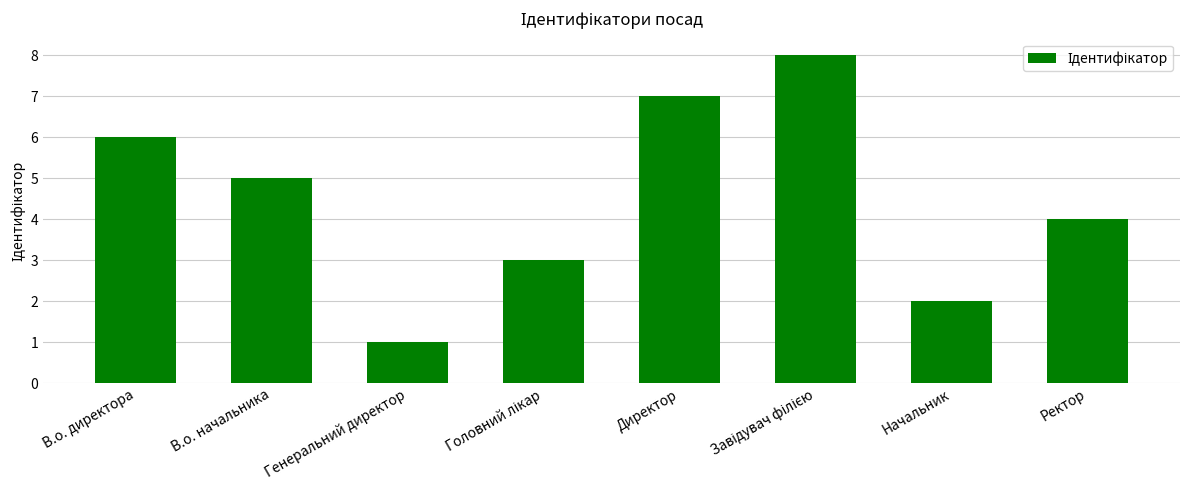

How many values are between 3 and 7?

5